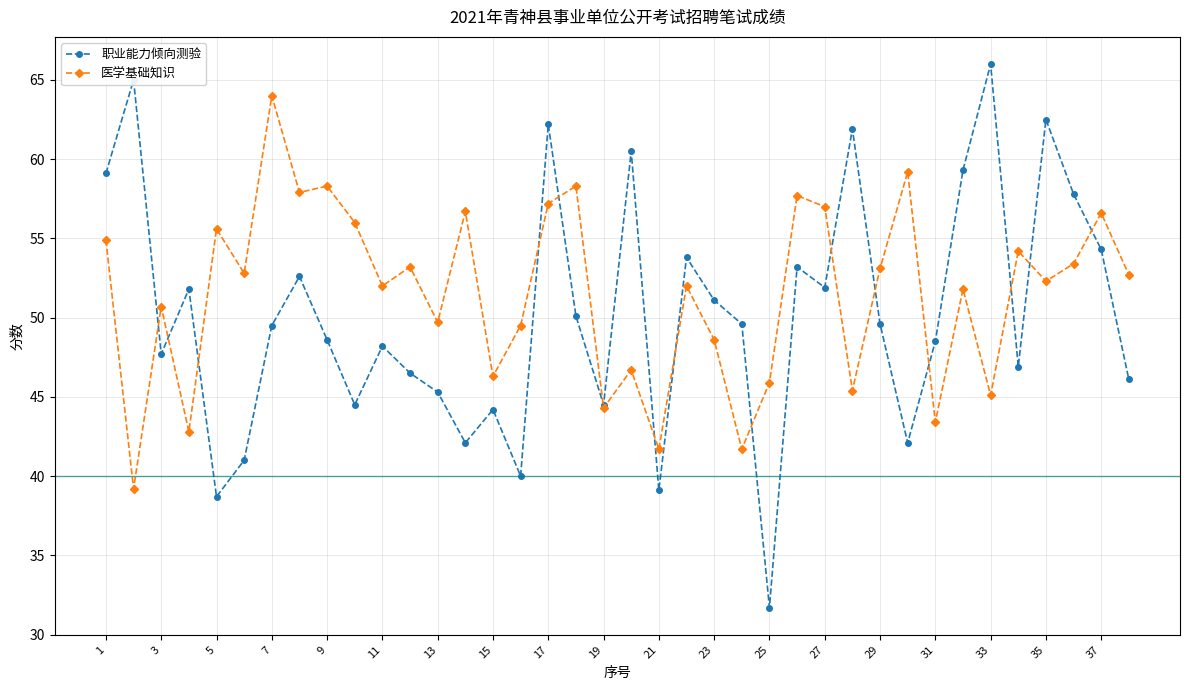

What is the value of the 医学基础知识 point at the 17th from the left?

57.2